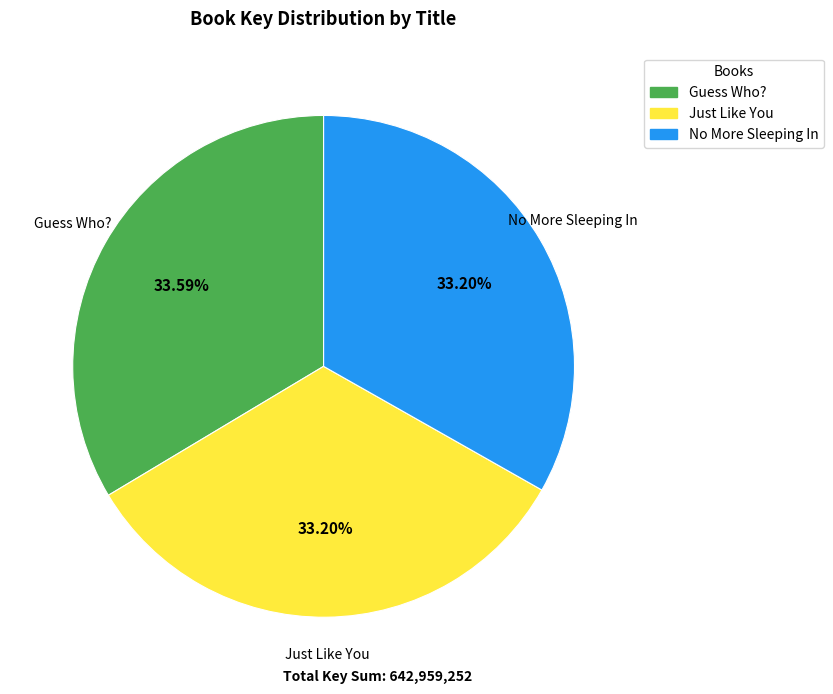

What percentage do Guess Who? and No More Sleeping In together represent?

66.8%